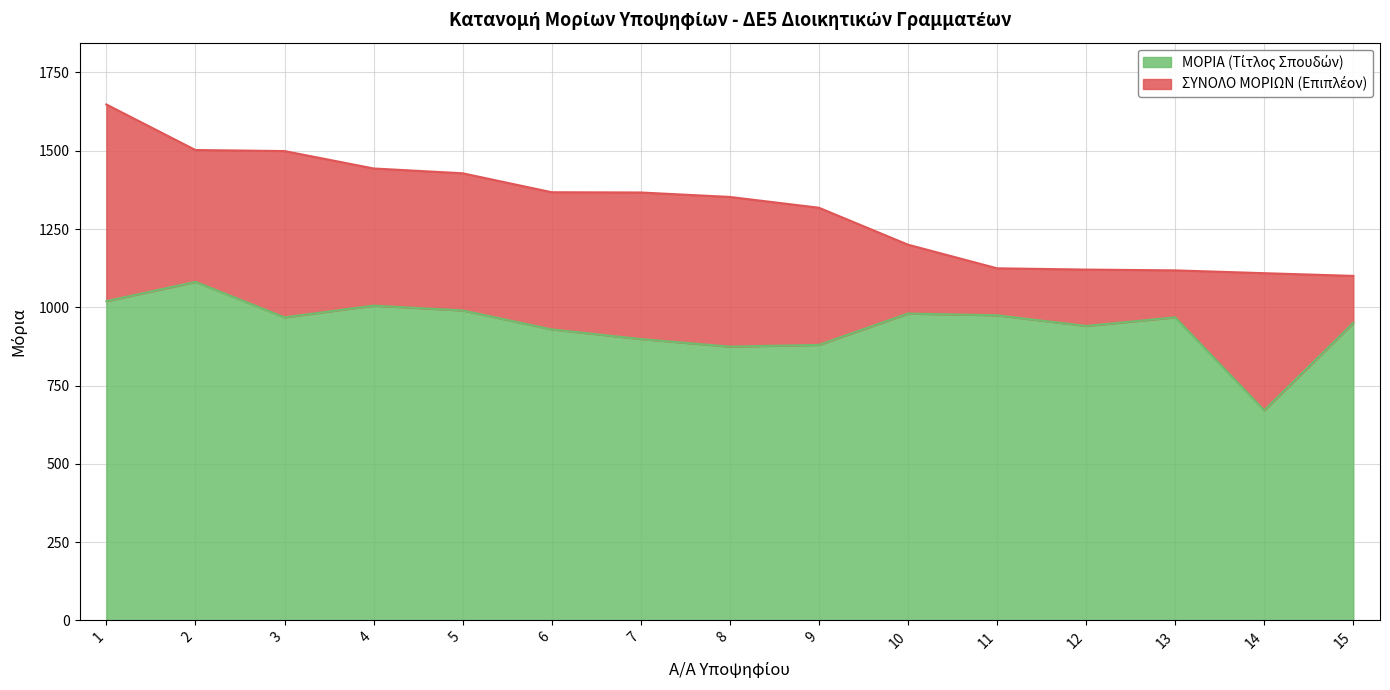

Read the ΜΟΡΙΑ (Τίτλος) value at 3.

968.0